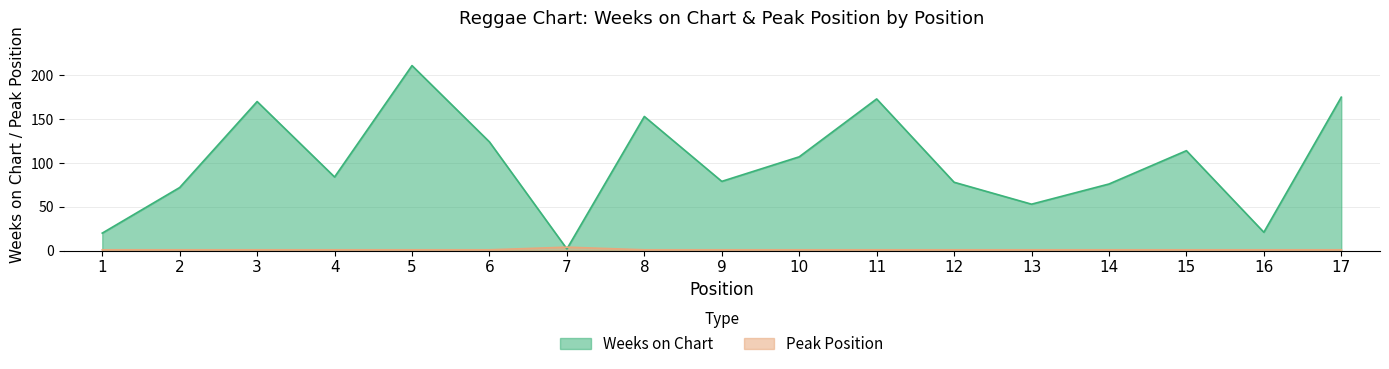

Where is the first local maximum for Weeks on Chart?

3